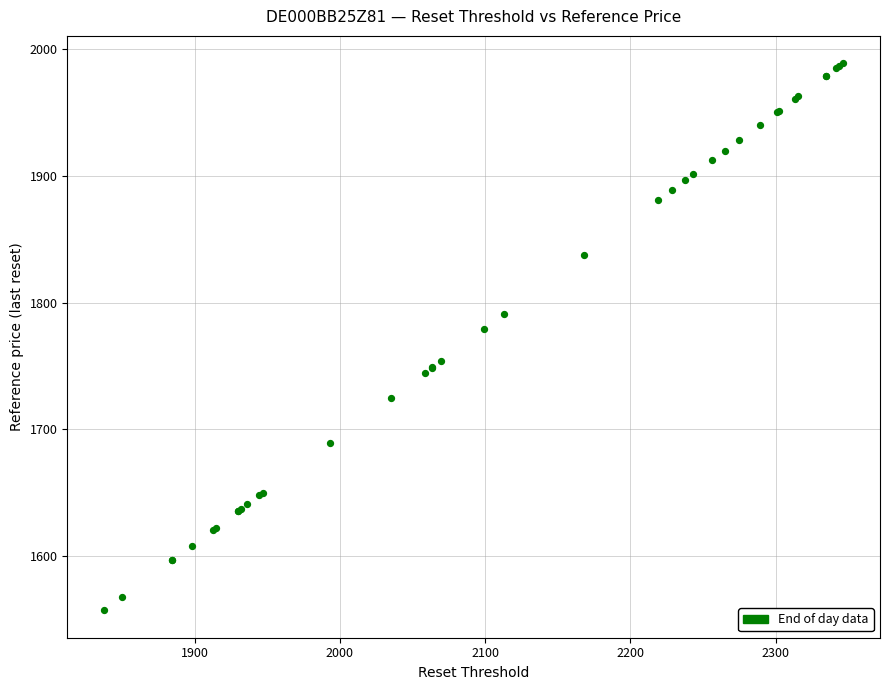

What Y value in the scatter plot is closest to 1773?

1779.0